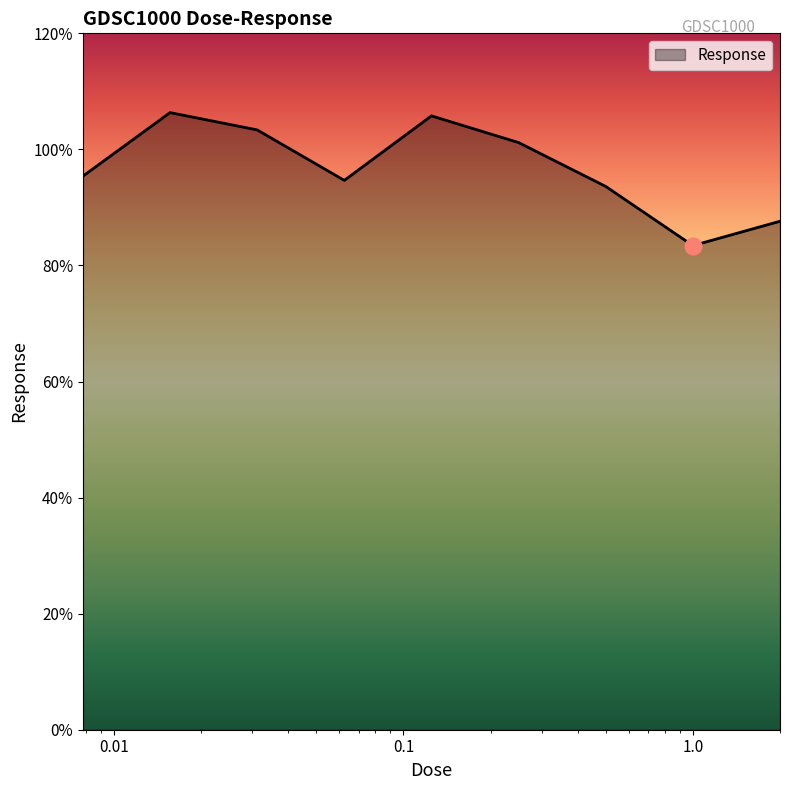

What is the smallest value displayed?

83.4